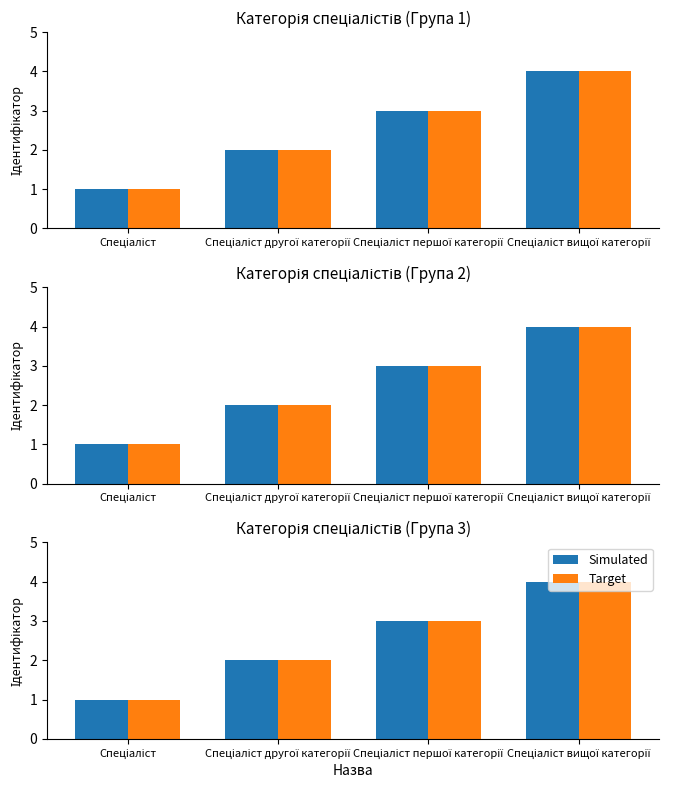

Count the number of categories in the chart.

4